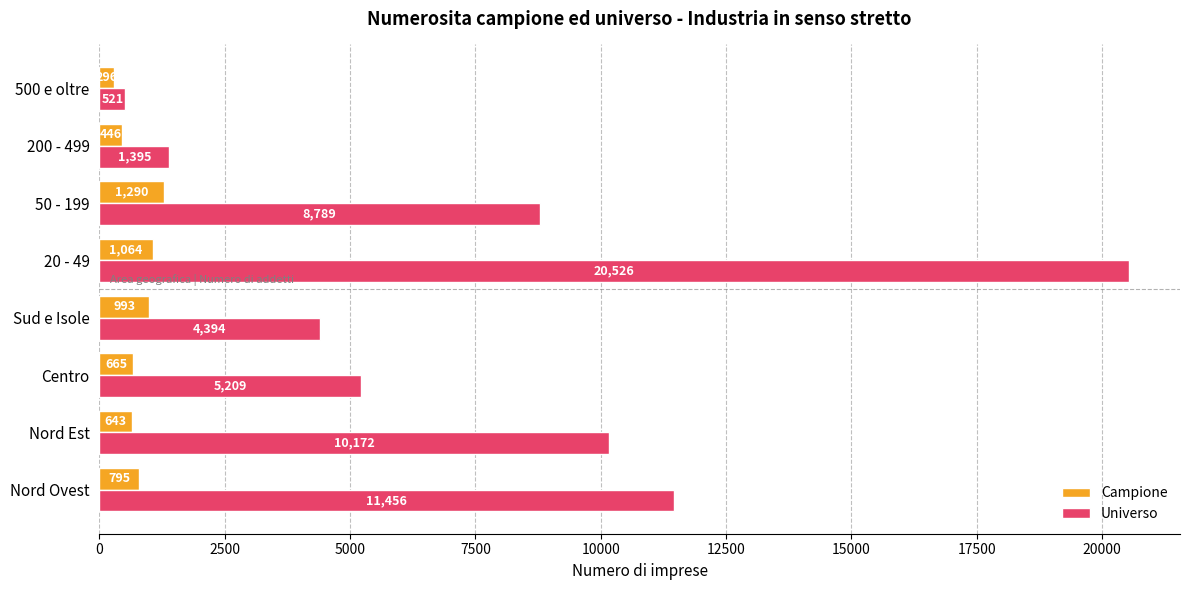

The value of Universo at Sud e Isole is 4394. True or false?

True